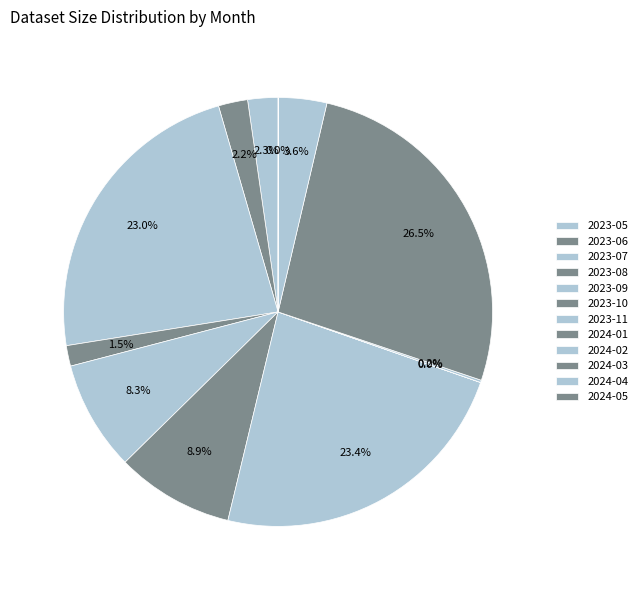

True or false: 2023-09 accounts for 1% of the total.

False